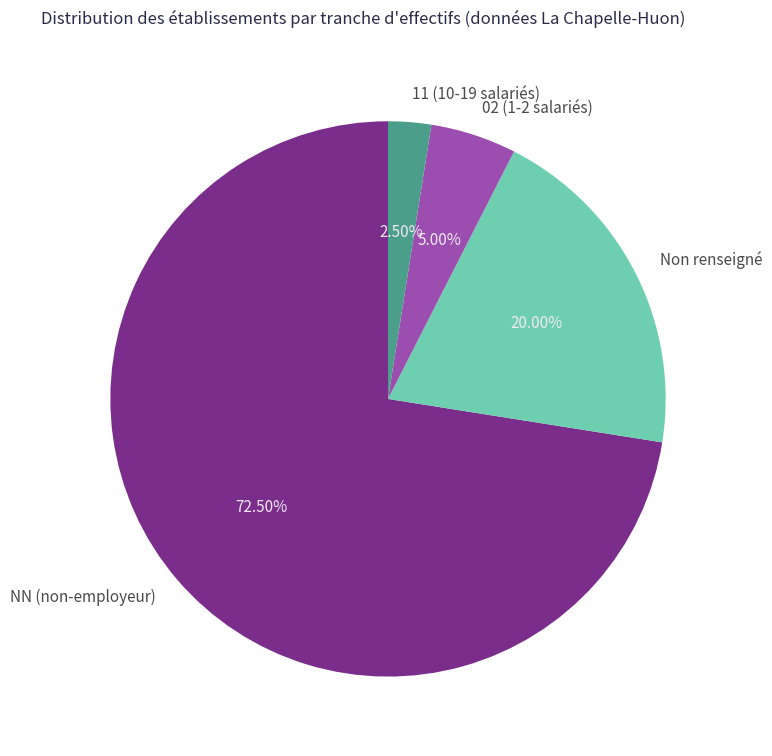

Combined, do Non renseigné and NN (non-employeur) account for over 50%?

Yes